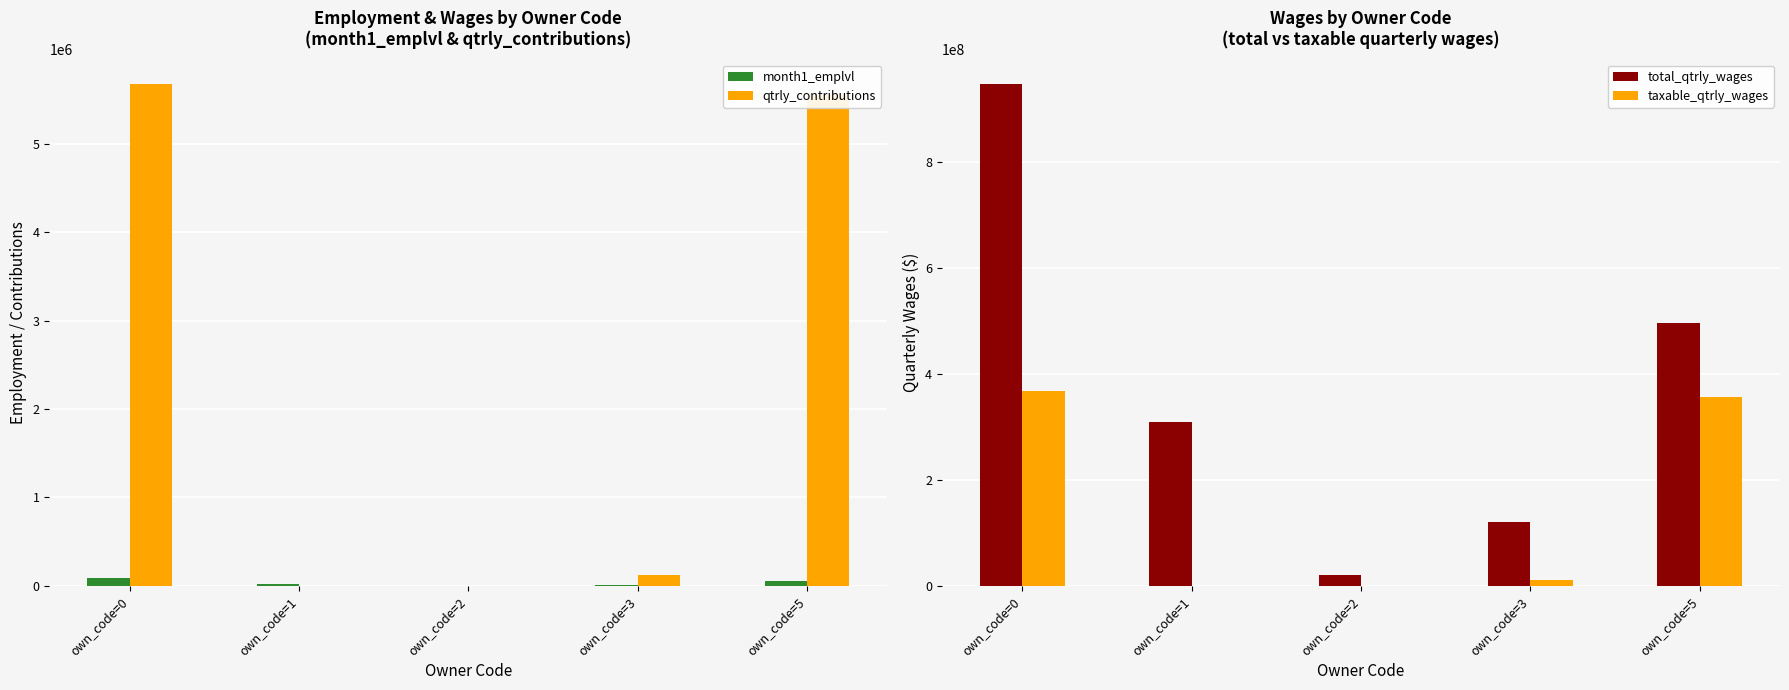

What is the average value of the qtrly_contributions series?

2268442